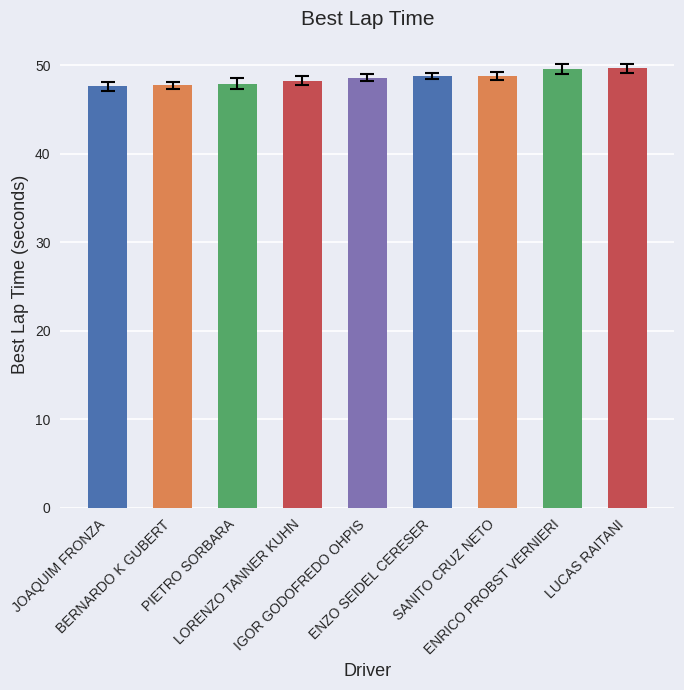

What is the value of the 5th bar from the left?

48.6